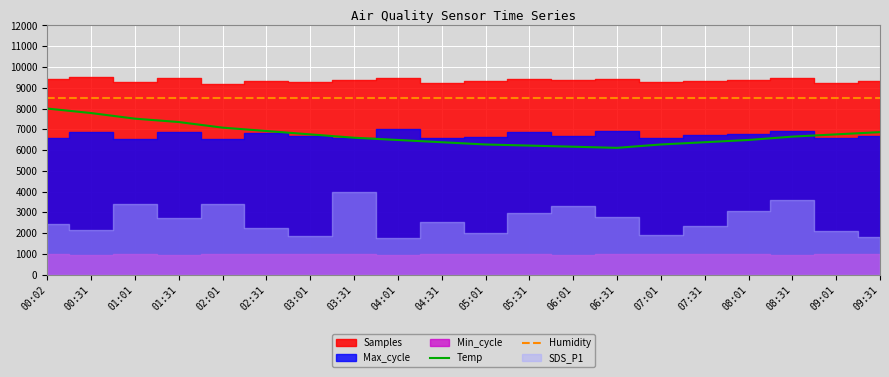

What is the highest value of the Humidity series?

8500.0